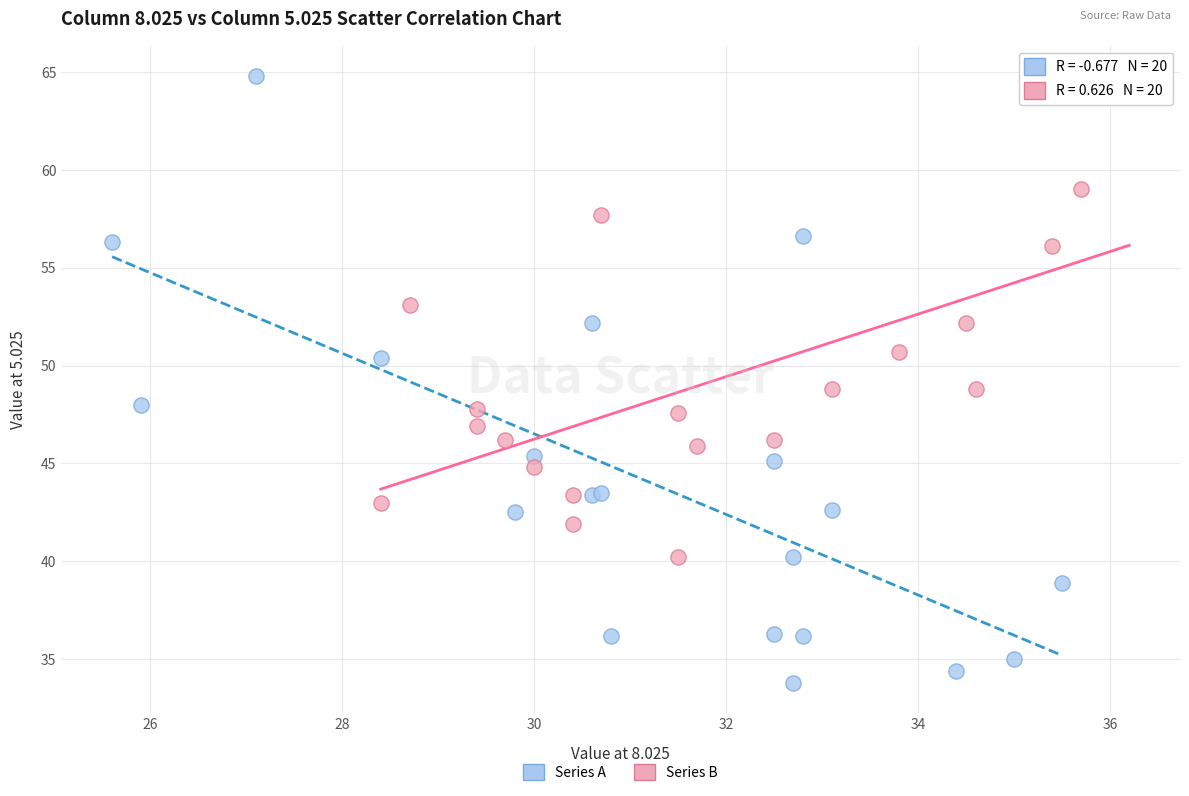

Which series has the widest spread of Y values?

Series A